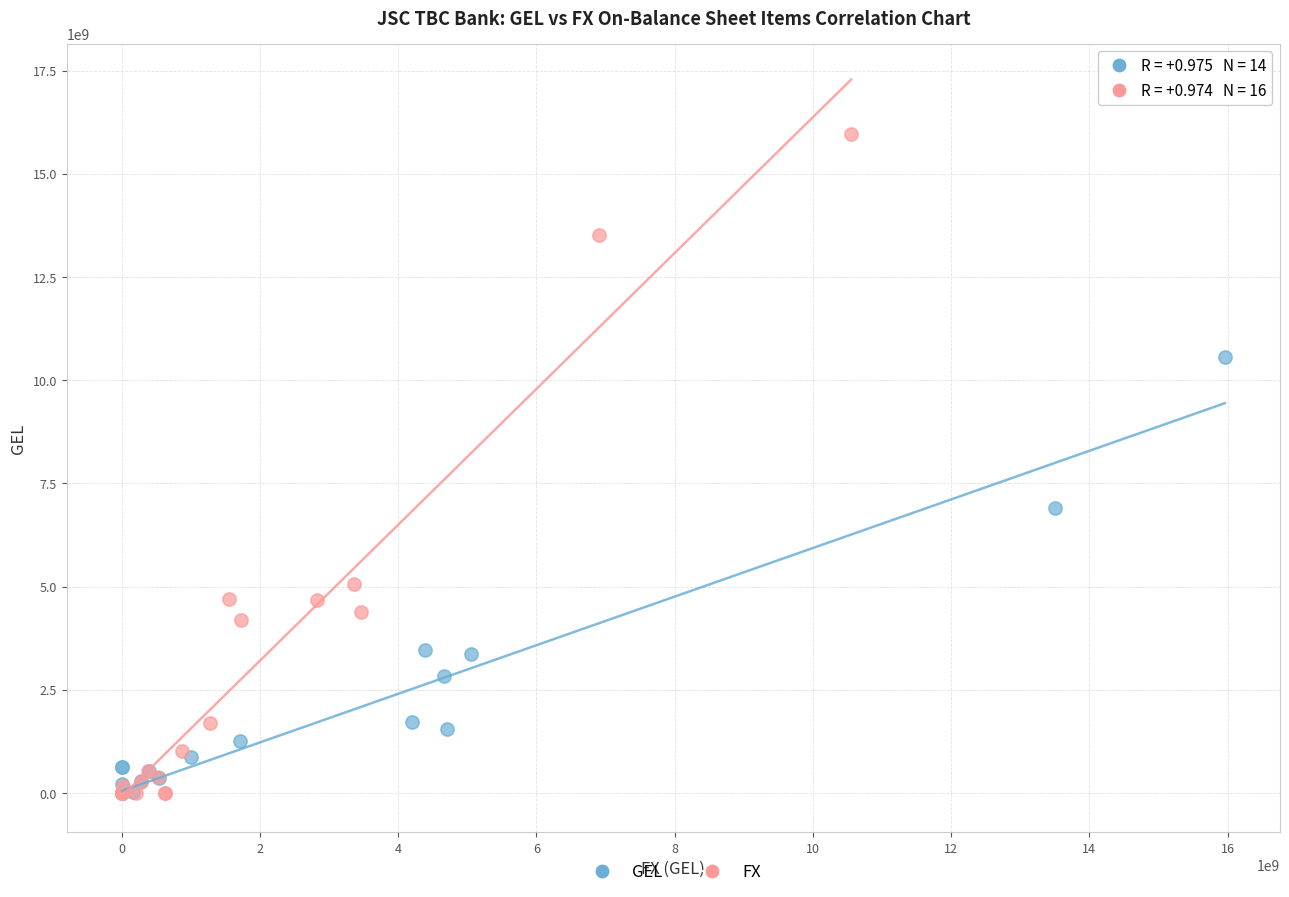

Which series reaches the maximum Y coordinate?

FX